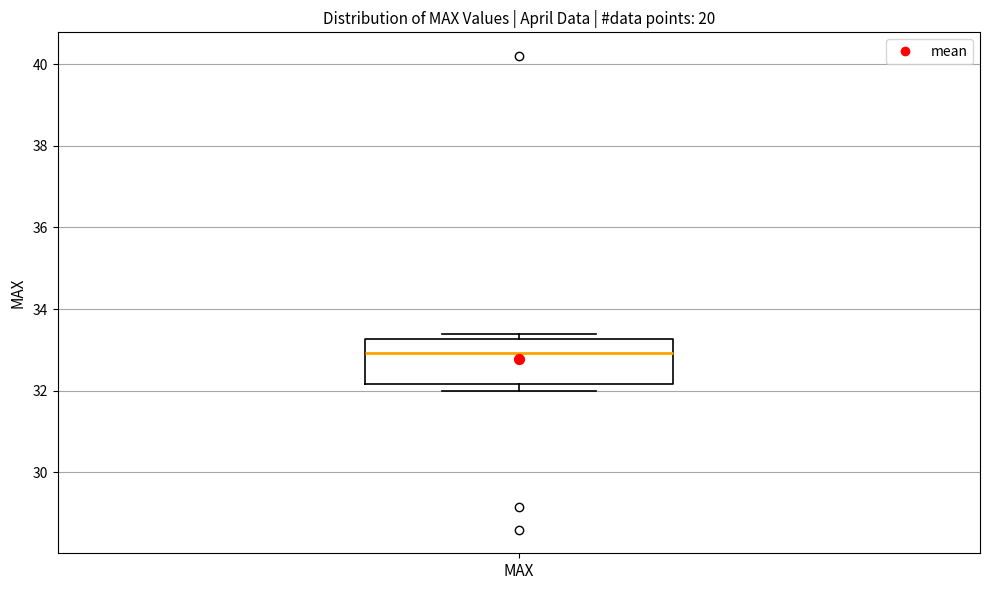

Read this box plot against the y-axis: the position of the median line, the range covered by the box, and the ends of both whiskers. The values are not printed on the chart, so give them approximately, as read against the axis.

median 33.0, box 32.2 to 33.2, whiskers 32.0 to 33.4